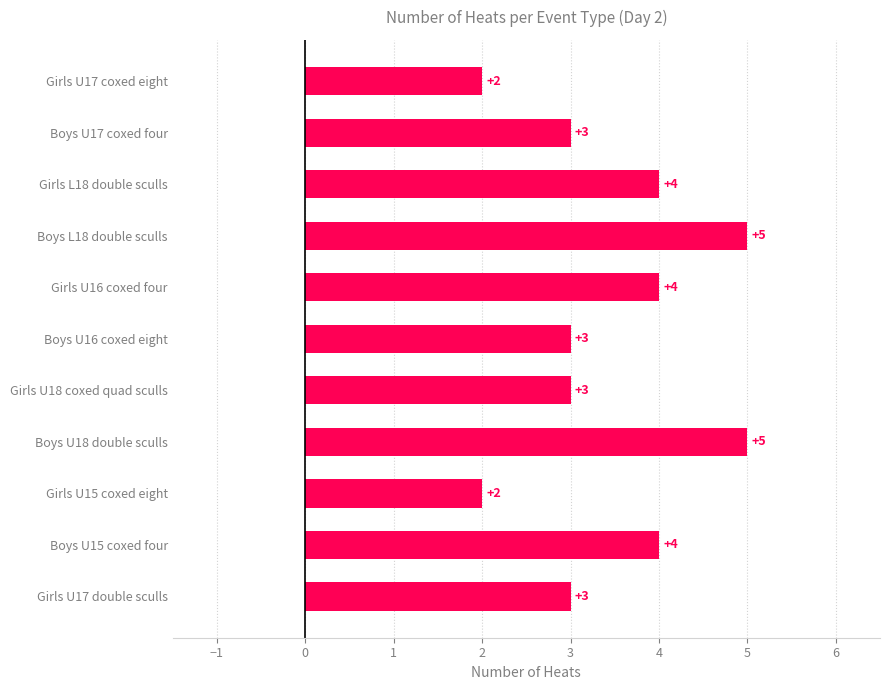

What is the sum of all values?

38